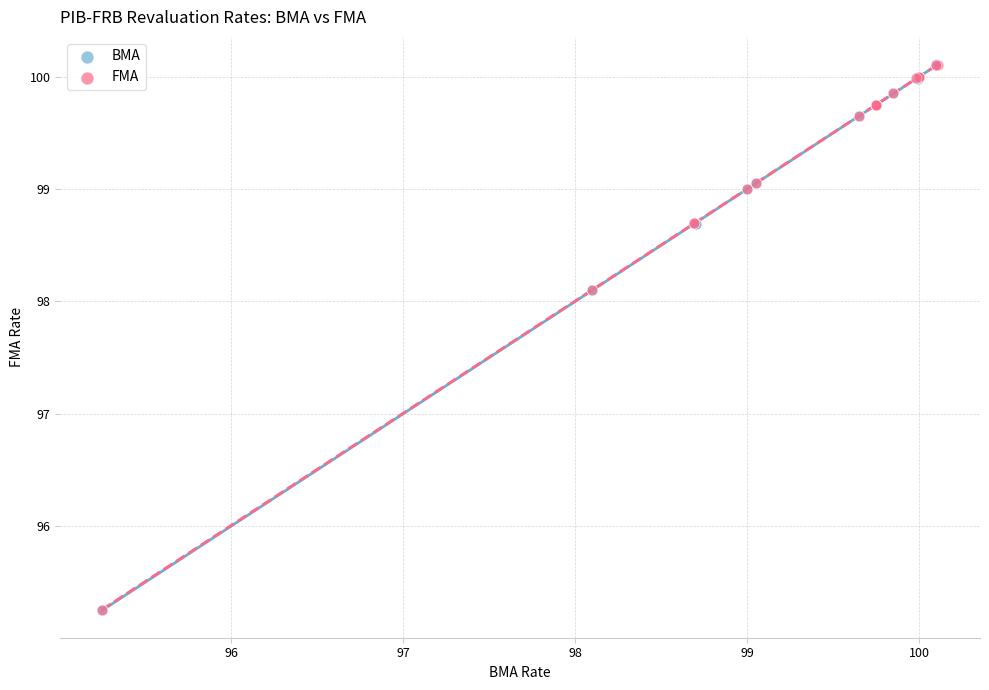

Which series has the largest Y range (max minus min)?

BMA